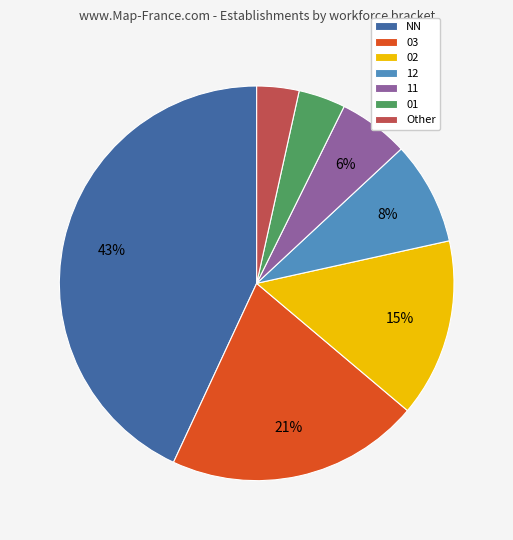

How many slices are in this pie chart?

7